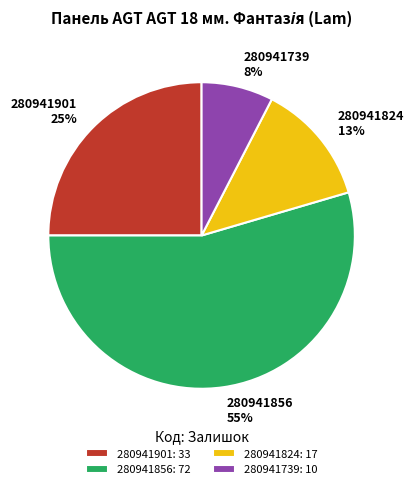

Which category has the smallest portion of the pie?

280941739